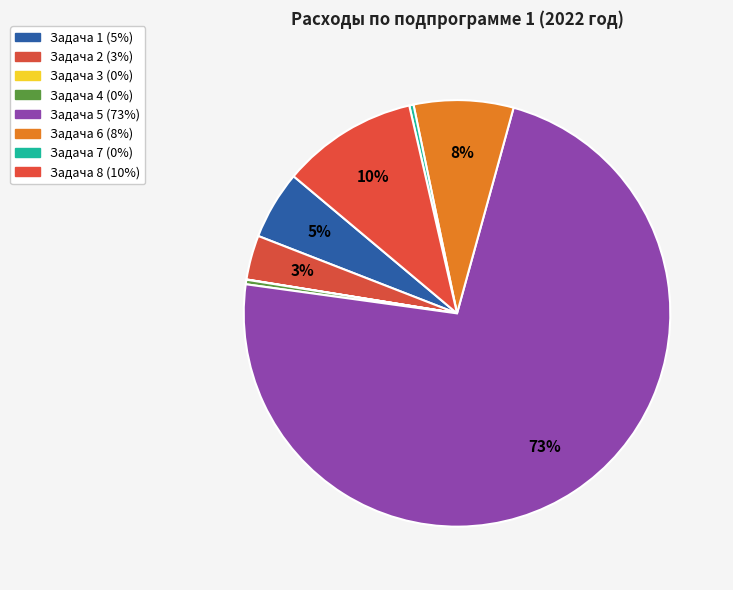

To the nearest percent, what is the average slice percentage?

12%